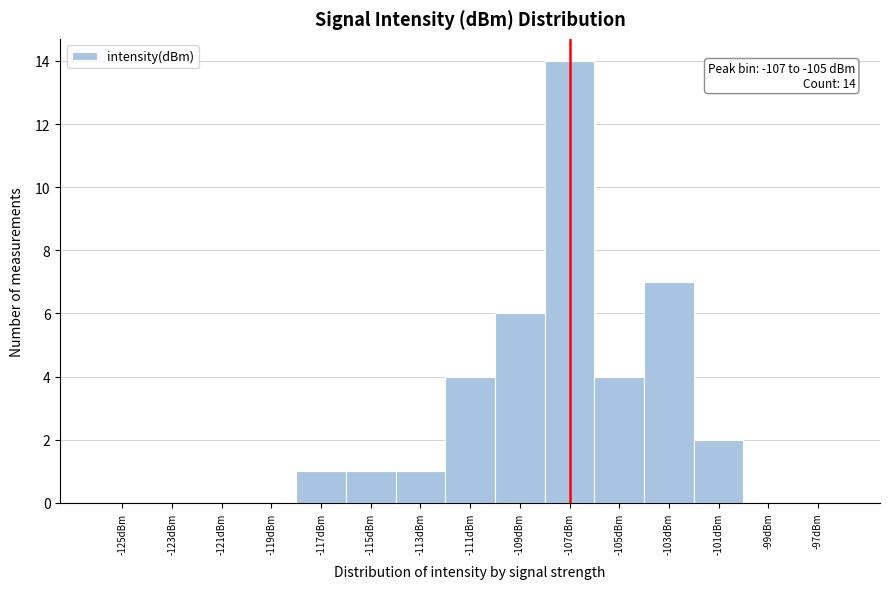

Reading left to right, list all the values displayed in this chart.

-125dBm=0	-123dBm=0	-121dBm=0	-119dBm=0	-117dBm=1	-115dBm=1	-113dBm=1	-111dBm=4	-109dBm=6	-107dBm=14	-105dBm=4	-103dBm=7	-101dBm=2	-99dBm=0	-97dBm=0